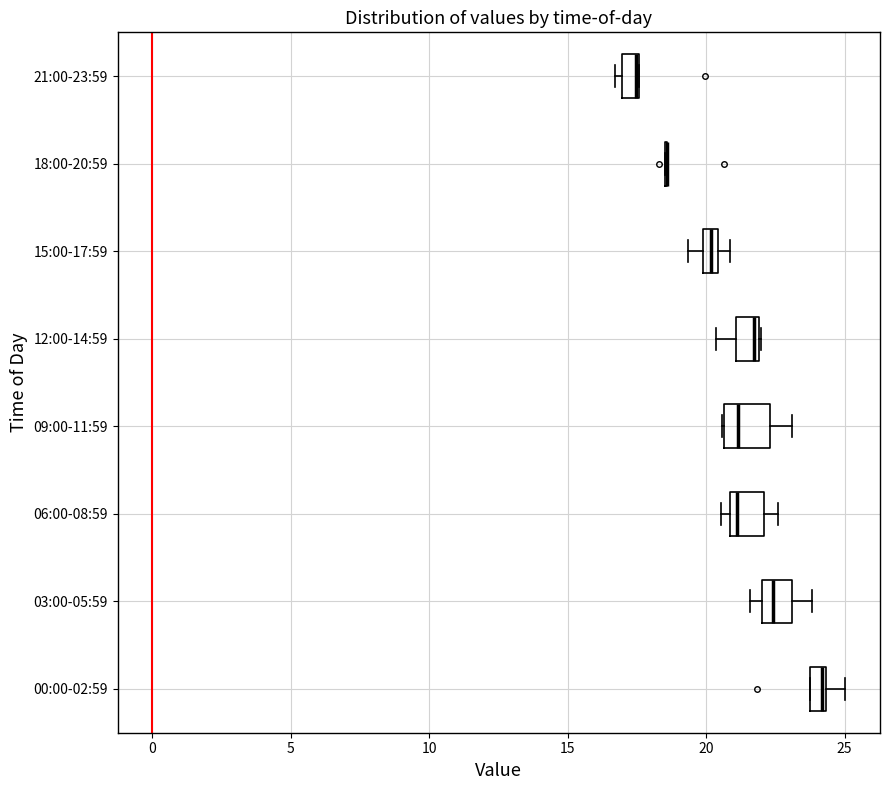

Where is the left edge of the box for 21:00-23:59 on the x-axis? The values are not printed on the chart, so give them approximately, as read against the axis.

17.0